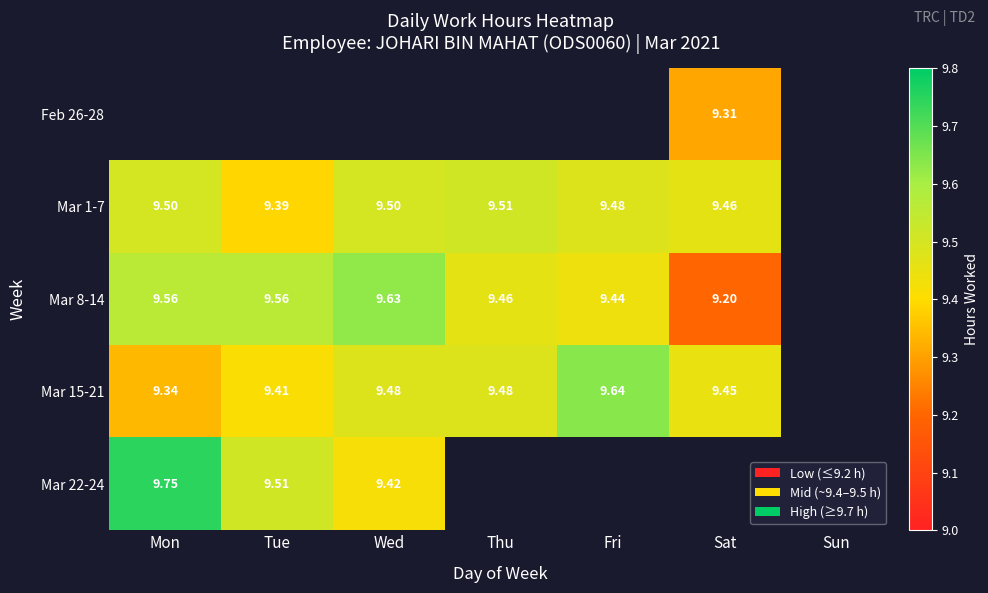

Is the value of Mar 1-7 at Wed greater than the value of Mar 8-14 at Sat?

Yes